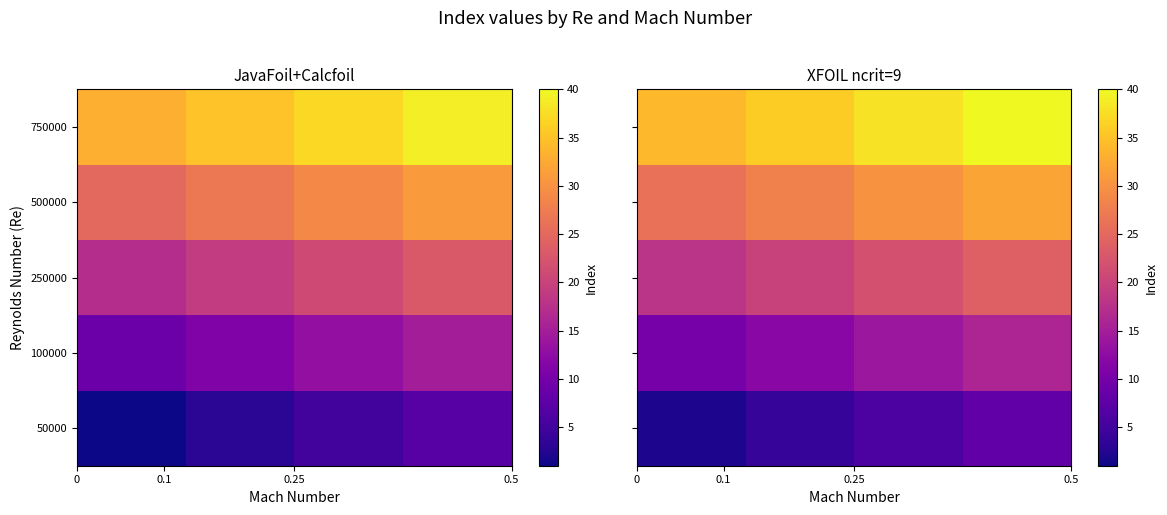

What is the greatest value displayed?

40